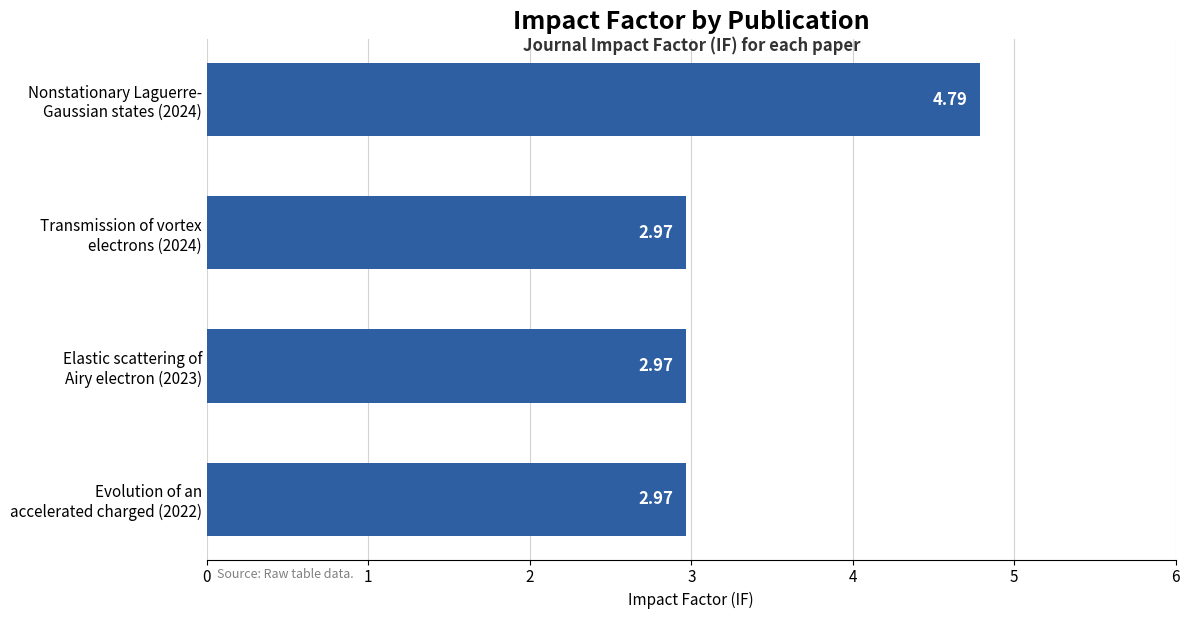

What is the difference between the maximum and minimum values?

1.8